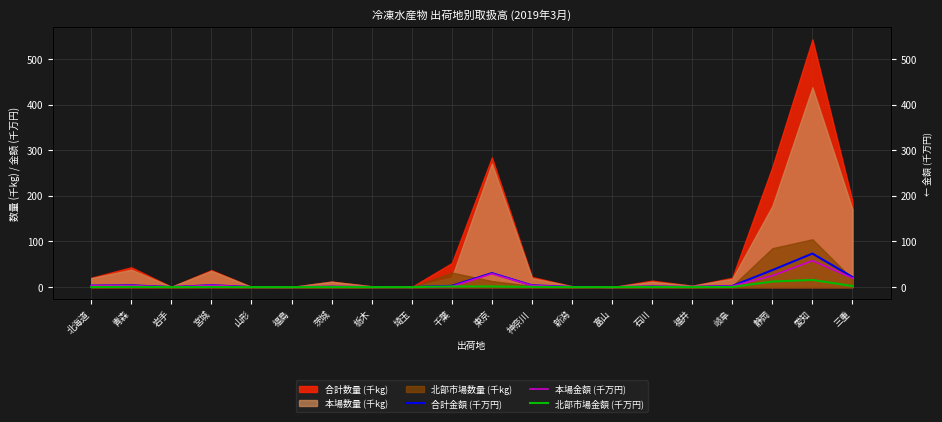

In 北部市場金額 (千万円), how many points are higher than both neighbors (excluding endpoints)?

6